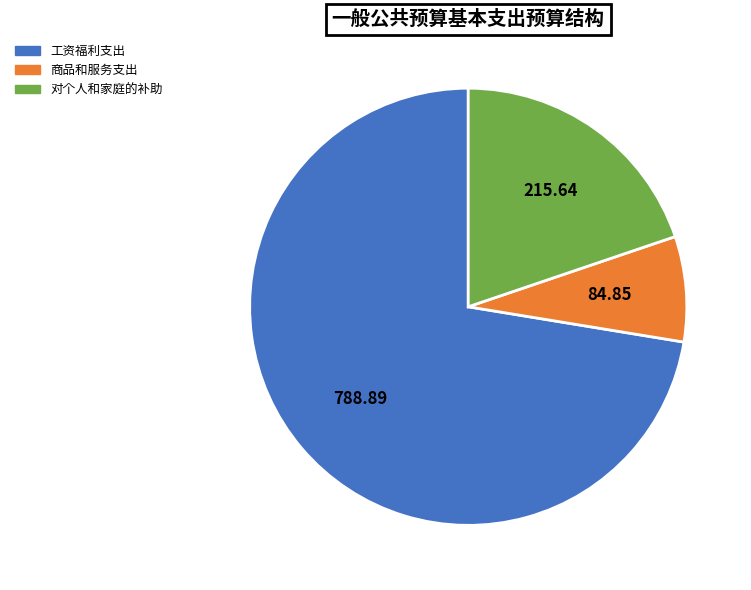

Which slice represents more than half of the pie?

工资福利支出